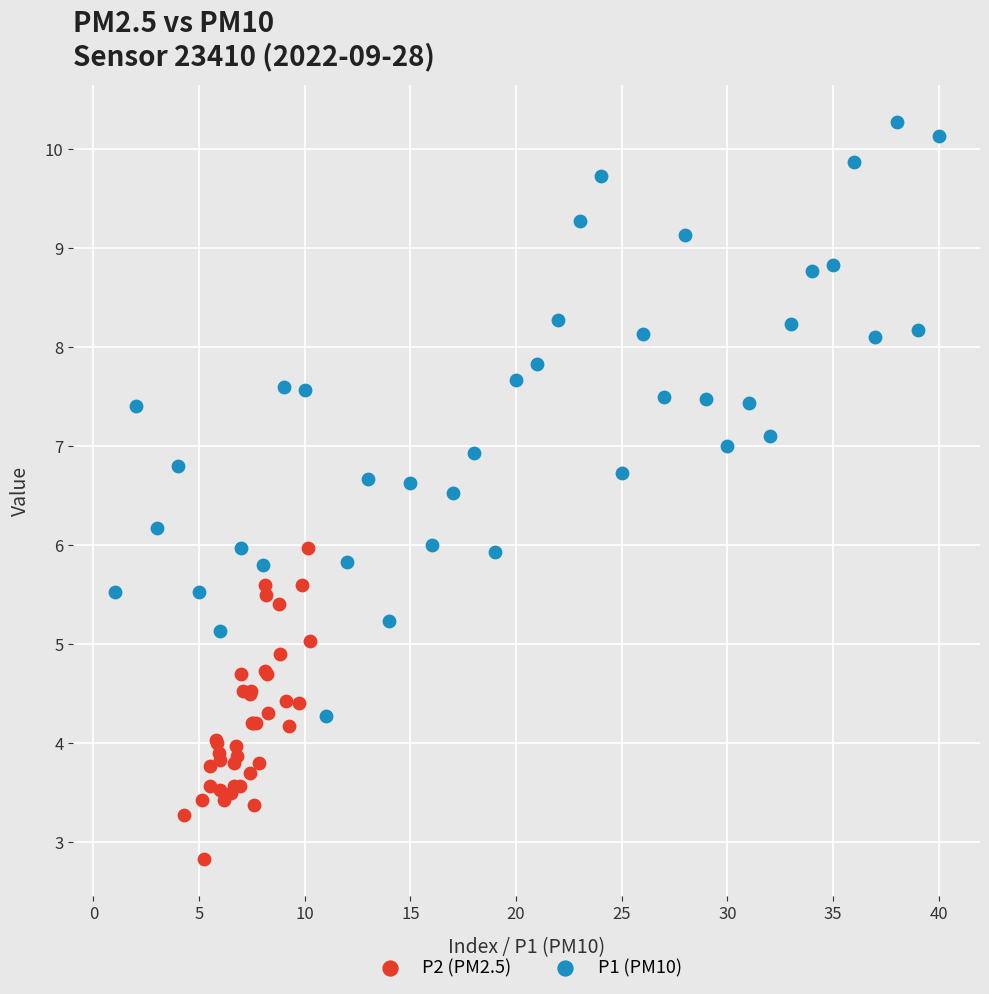

Which series reaches the minimum Y coordinate?

P2 (PM2.5)